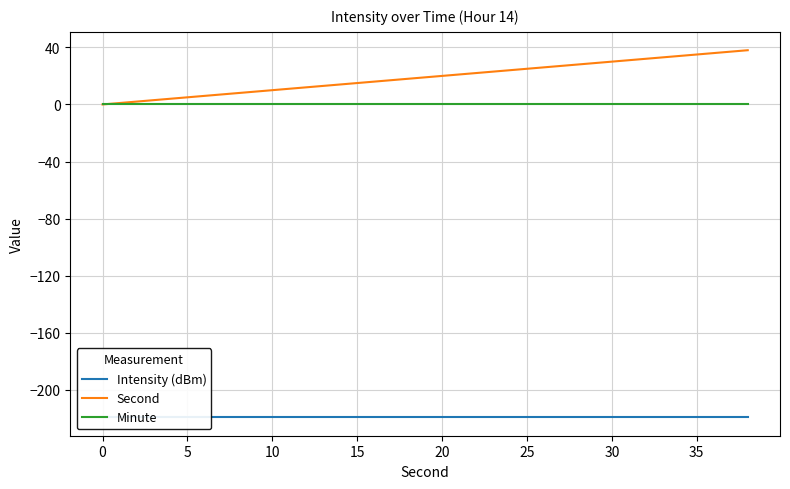

How many lines are shown in the chart?

3